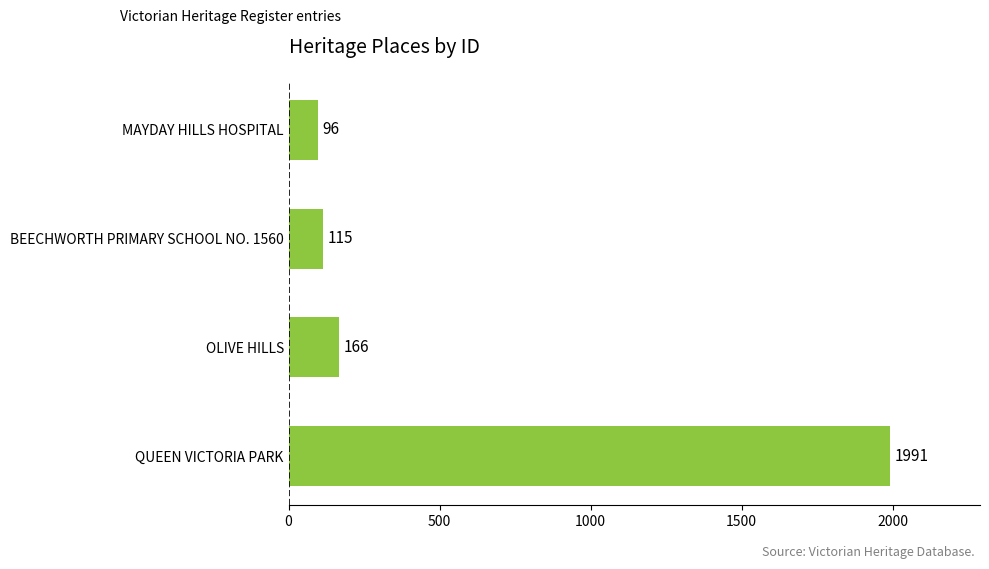

Which has a higher value, OLIVE HILLS or QUEEN VICTORIA PARK?

QUEEN VICTORIA PARK